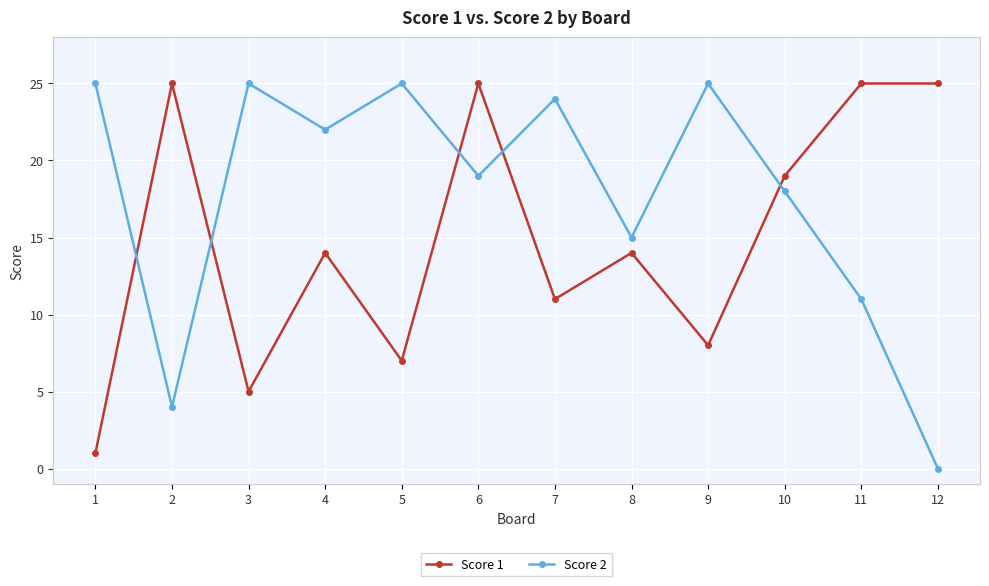

Between 8 and 10, which series saw the biggest shift?

Score 1